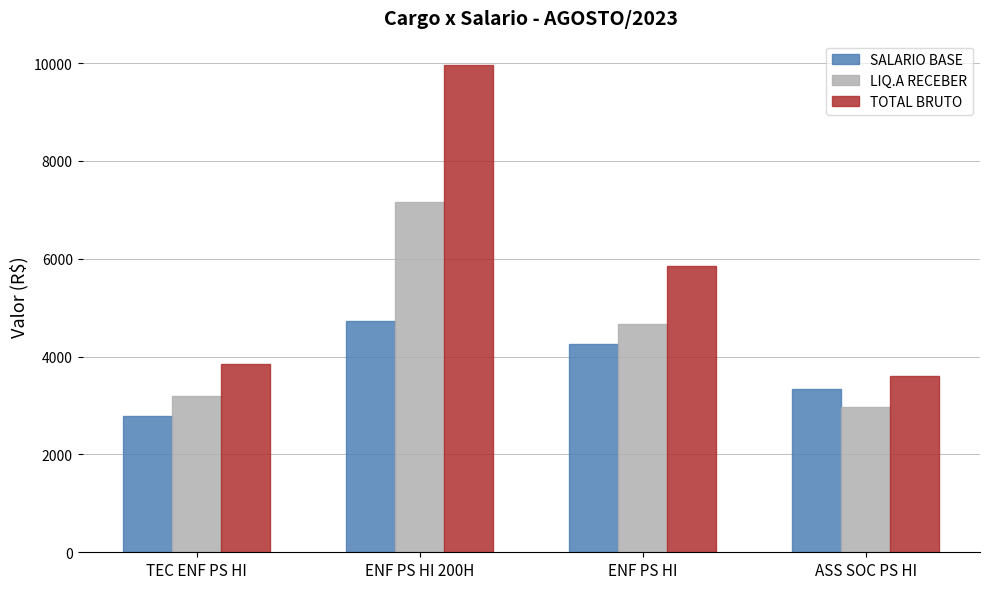

Is it true that LIQ.A RECEBER equals 7164.8 at ENF PS HI 200H?

True